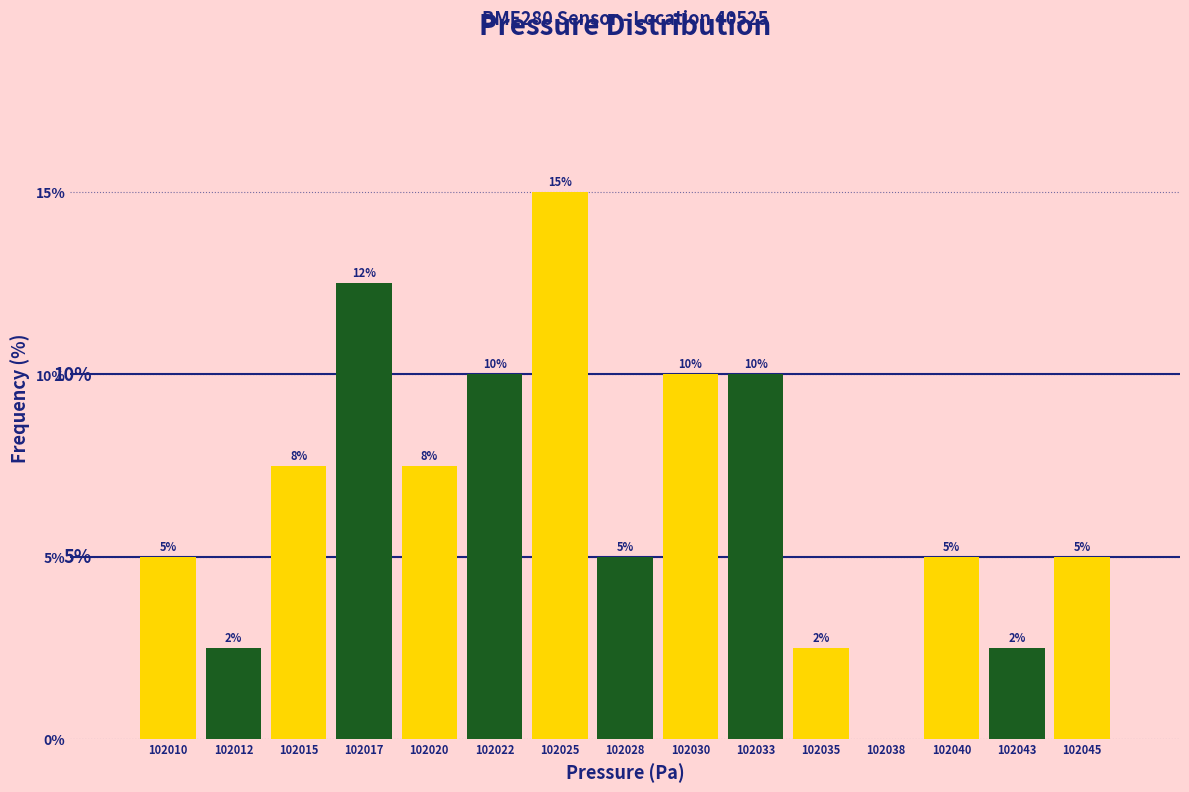

The chart shows a value of 5.0 at 102010. True or false?

True